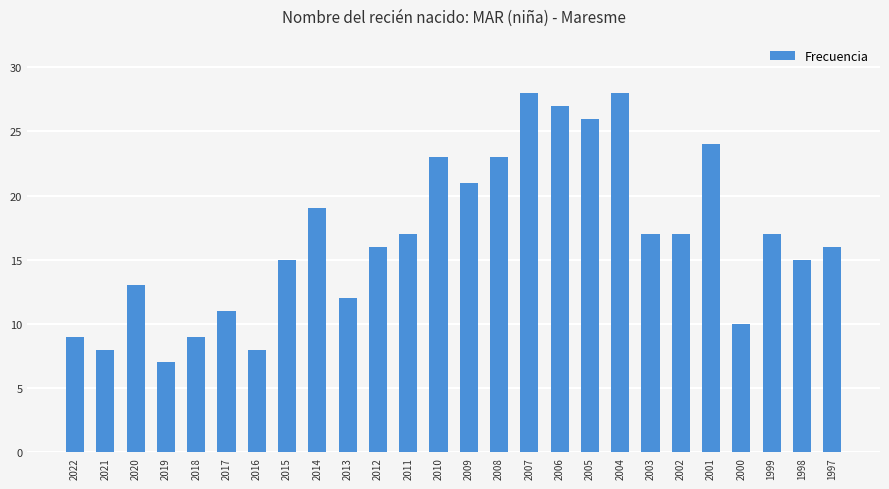

How many bars are there in total?

26